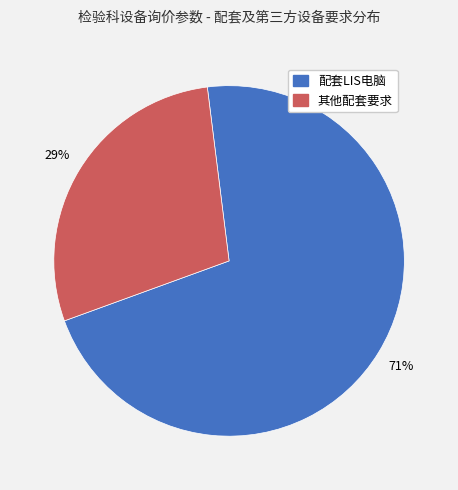

Count the number of slices in the pie.

2